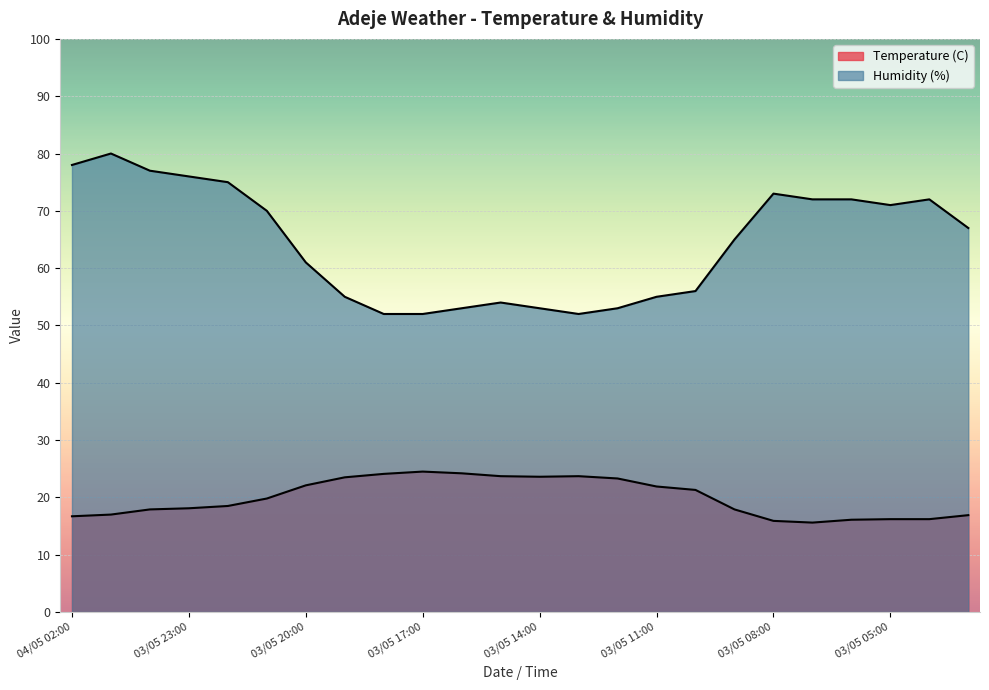

Where does the Temperature (C) series first go above 19?

03/05 21:00